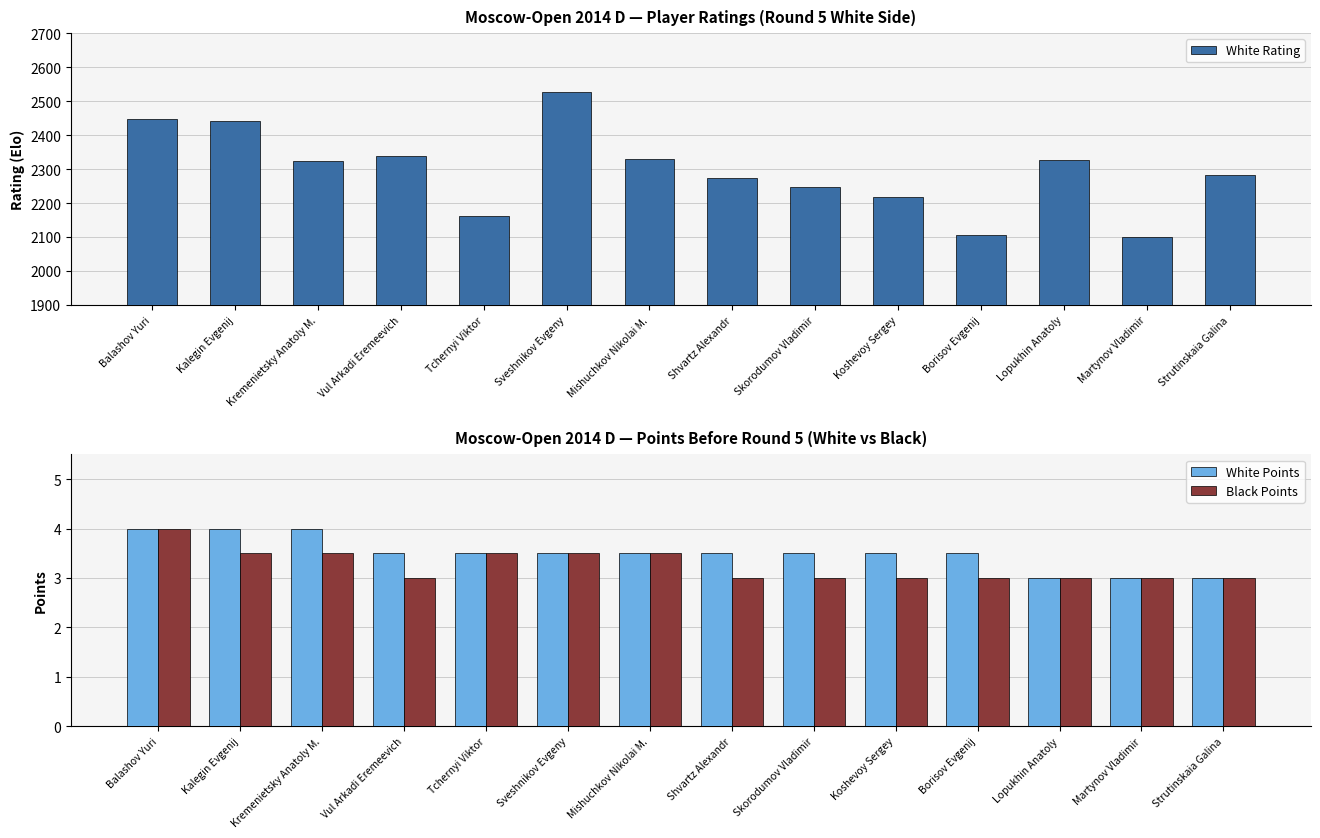

At how many categories does at least one series exceed 1140?

14